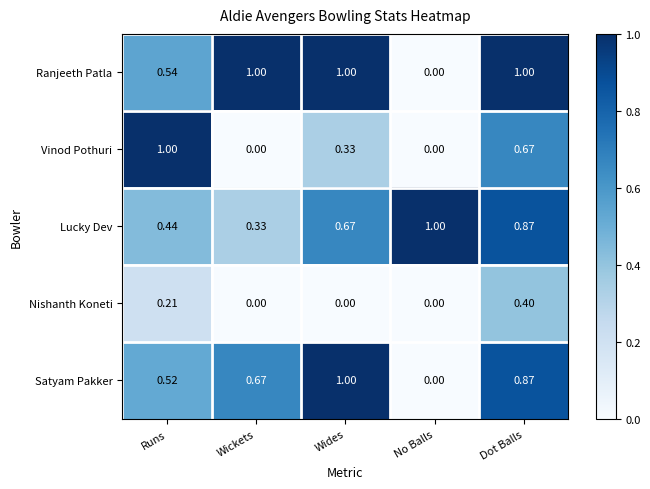

Is the value of Satyam Pakker at Dot Balls greater than the value of Ranjeeth Patla at Dot Balls?

No